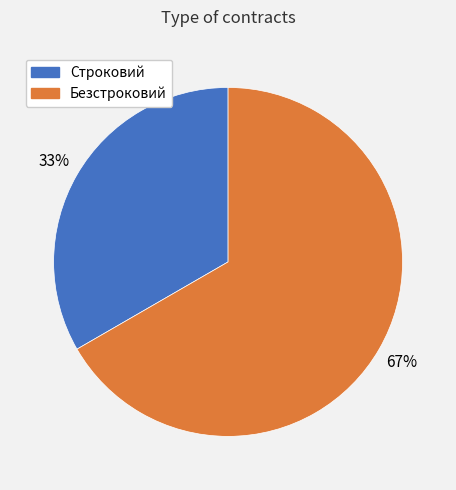

To the nearest percent, what percentage of the pie is Строковий?

33%